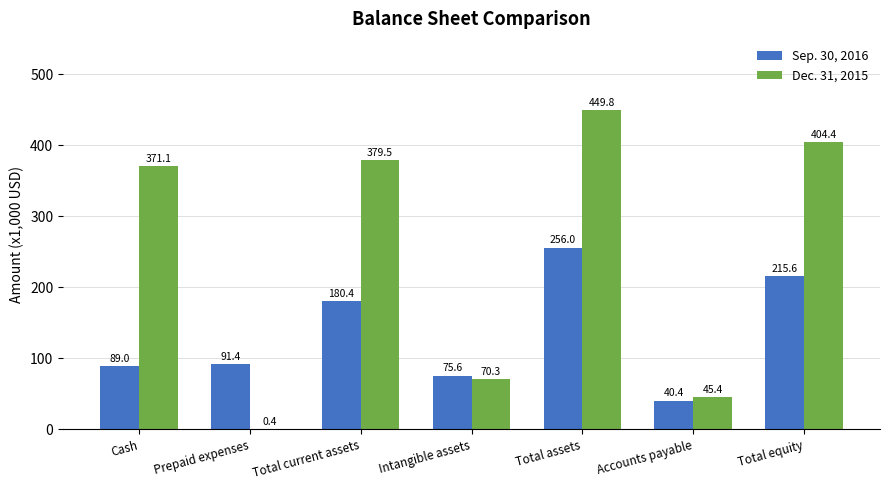

What are all the series names shown in the legend?

Sep. 30, 2016, Dec. 31, 2015